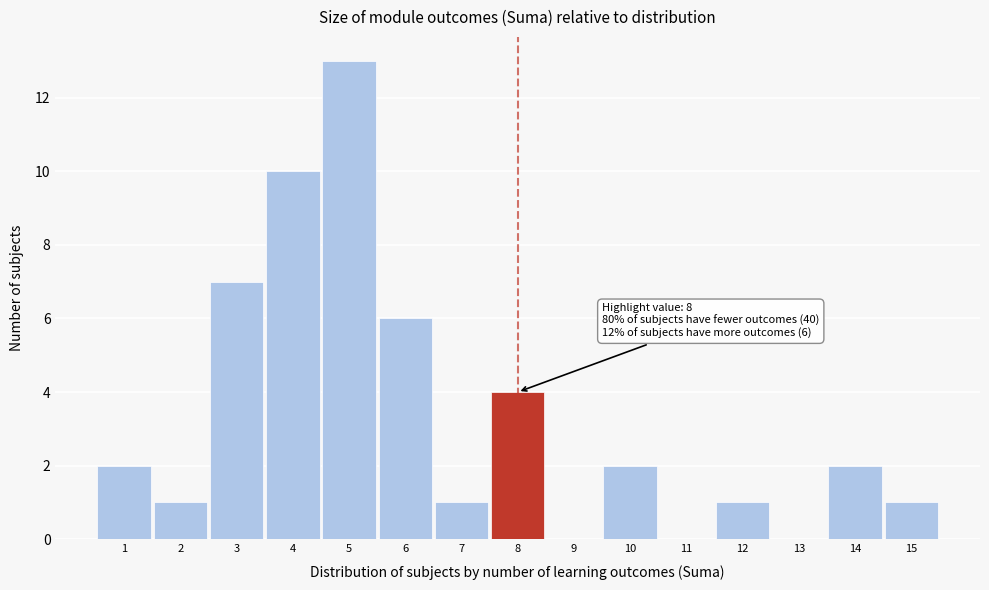

Over which range of the x-axis is the bar tallest?

4.5 to 5.5